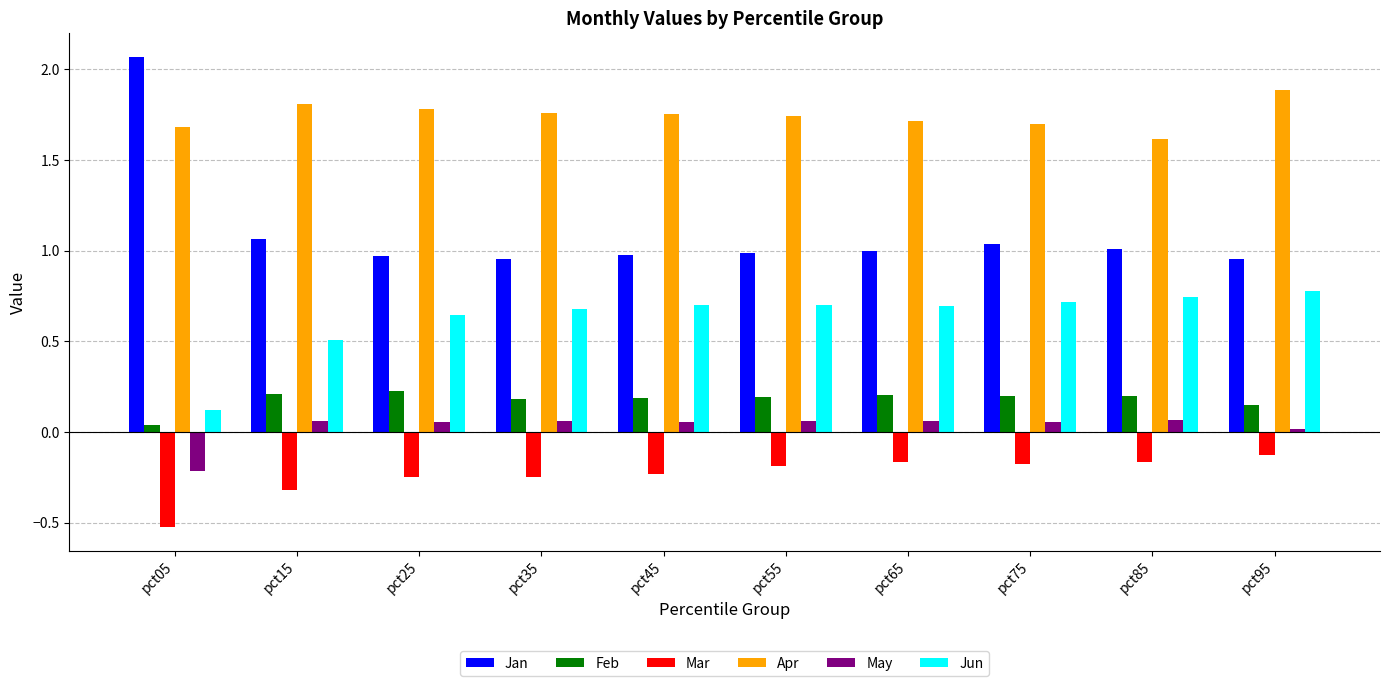

What is the sum of all Mar values?

-2.4